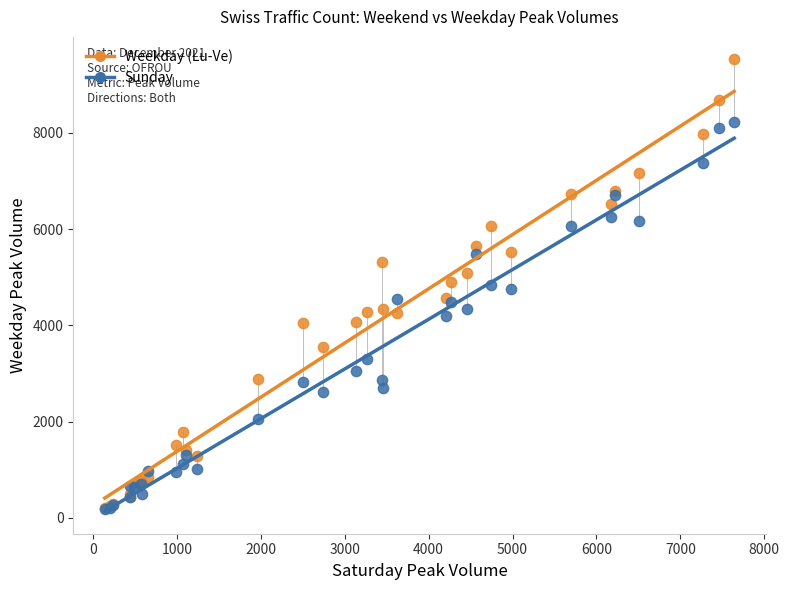

What are all the series names shown in the legend?

Weekday (Lu-Ve), Sunday